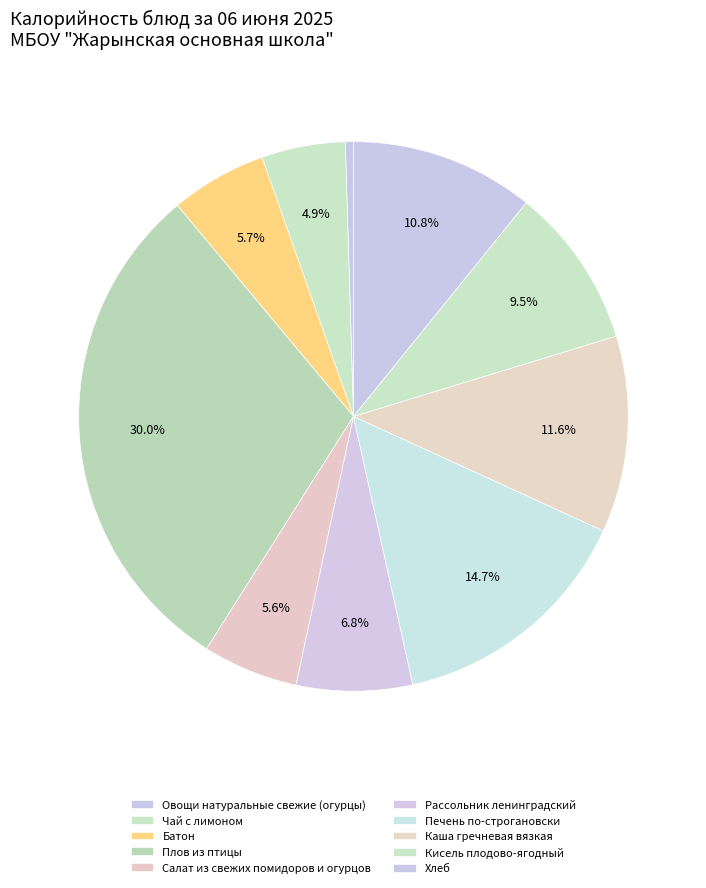

What is the largest slice in the pie chart?

Плов из птицы